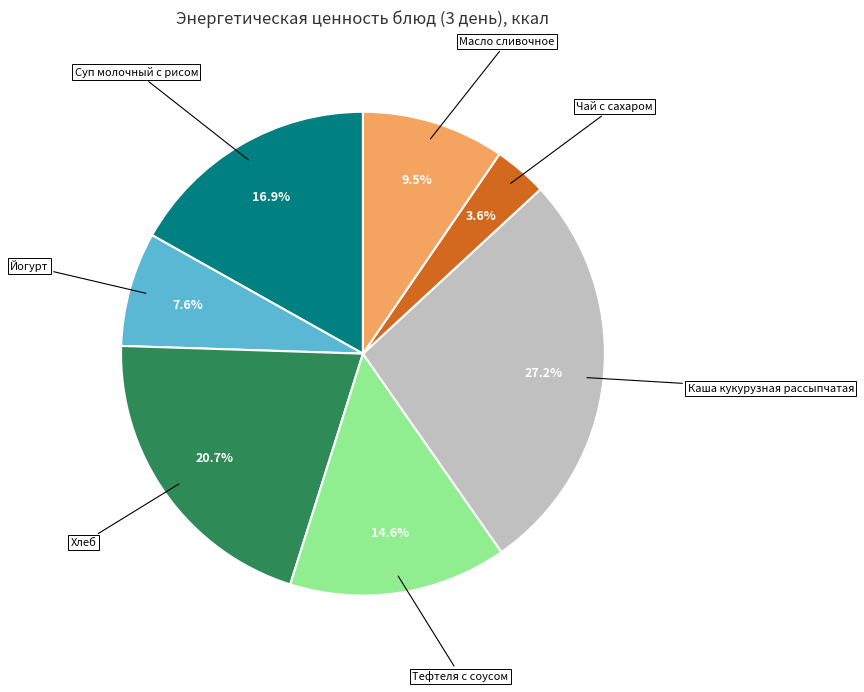

What is the ratio of the value at Тефтеля с соусом to the value at Каша кукурузная рассыпчатая?

0.5